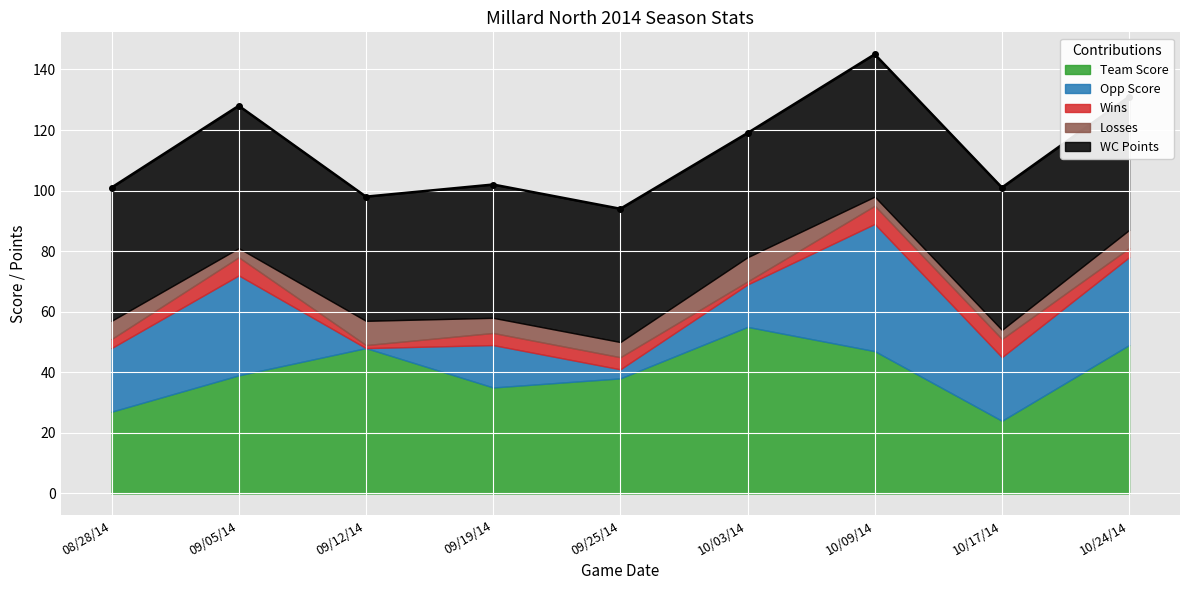

True or false: Team Score and Wins intersect in this chart.

False